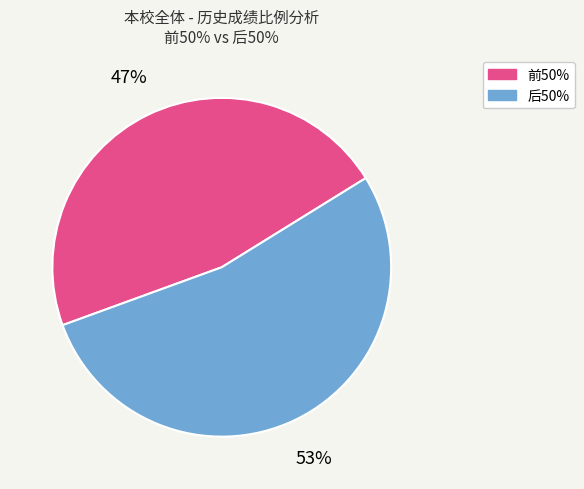

Does any single category account for the majority?

Yes